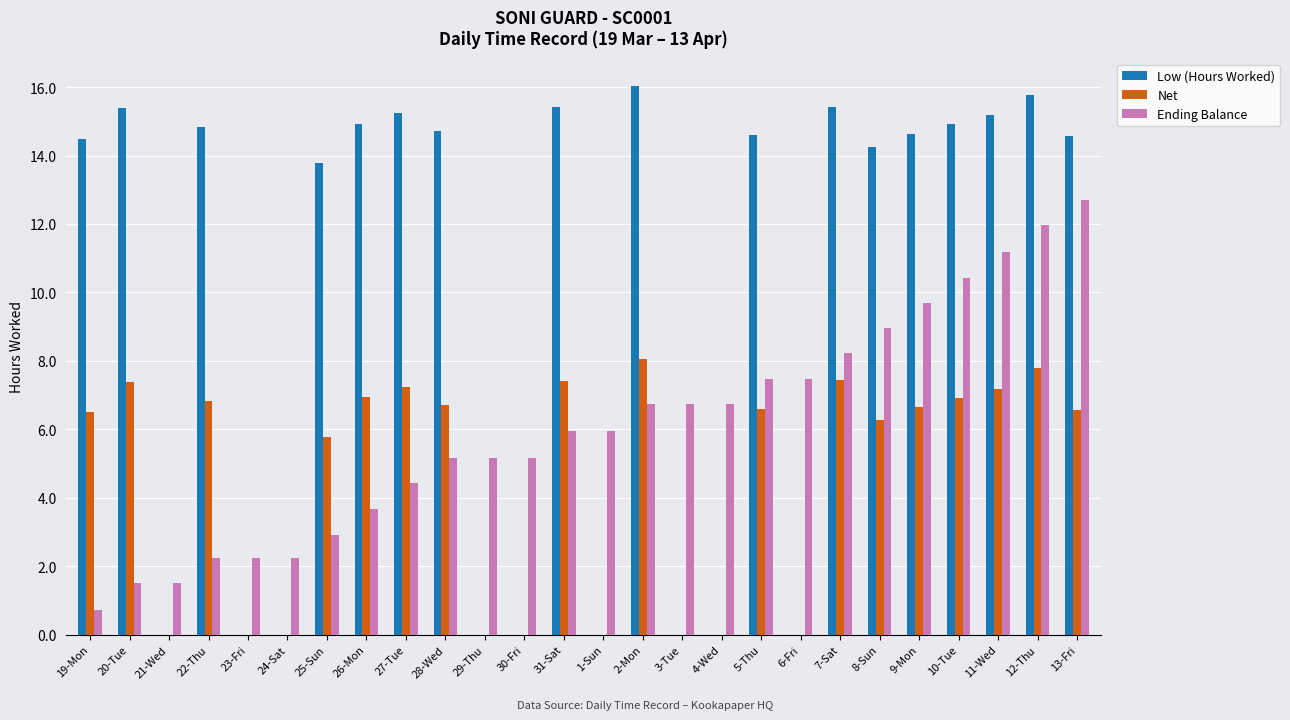

What is the maximum value for Ending Balance?

12.7